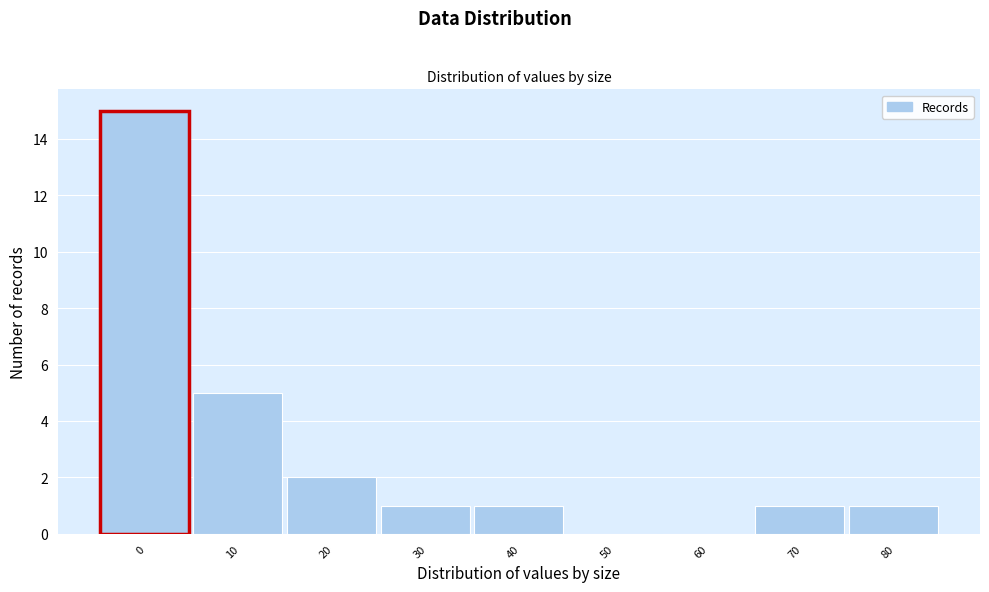

Reading right to left, list all the values displayed in this chart.

80=1	70=1	60=0	50=0	40=1	30=1	20=2	10=5	0=15